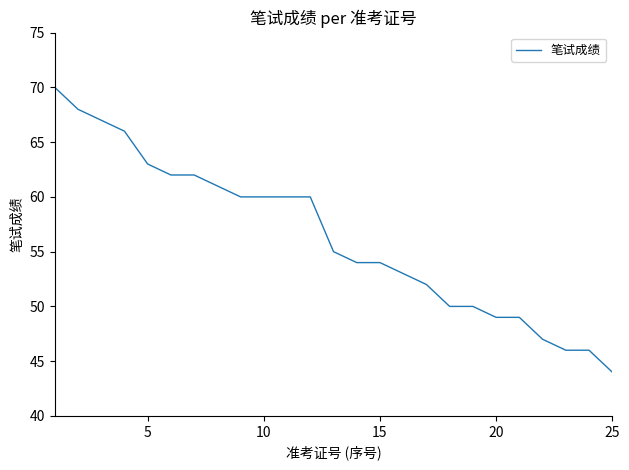

How many lines are shown in the chart?

1